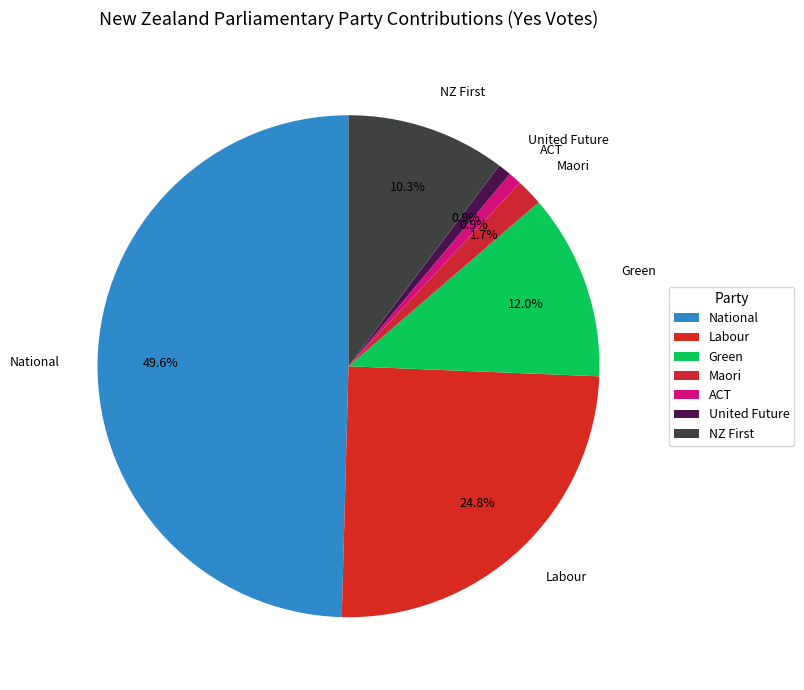

To the nearest percent, what is the average slice percentage?

14%